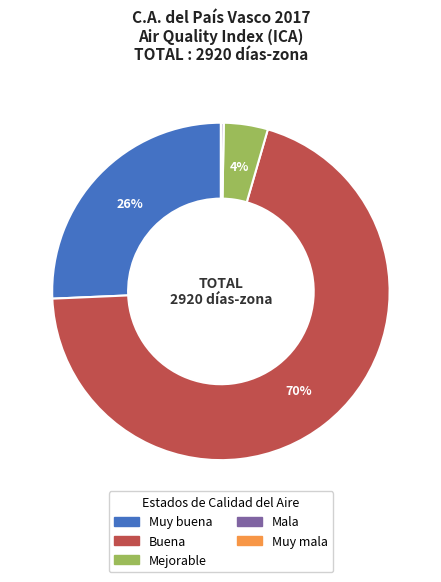

To the nearest percent, what portion does Mejorable represent?

4%